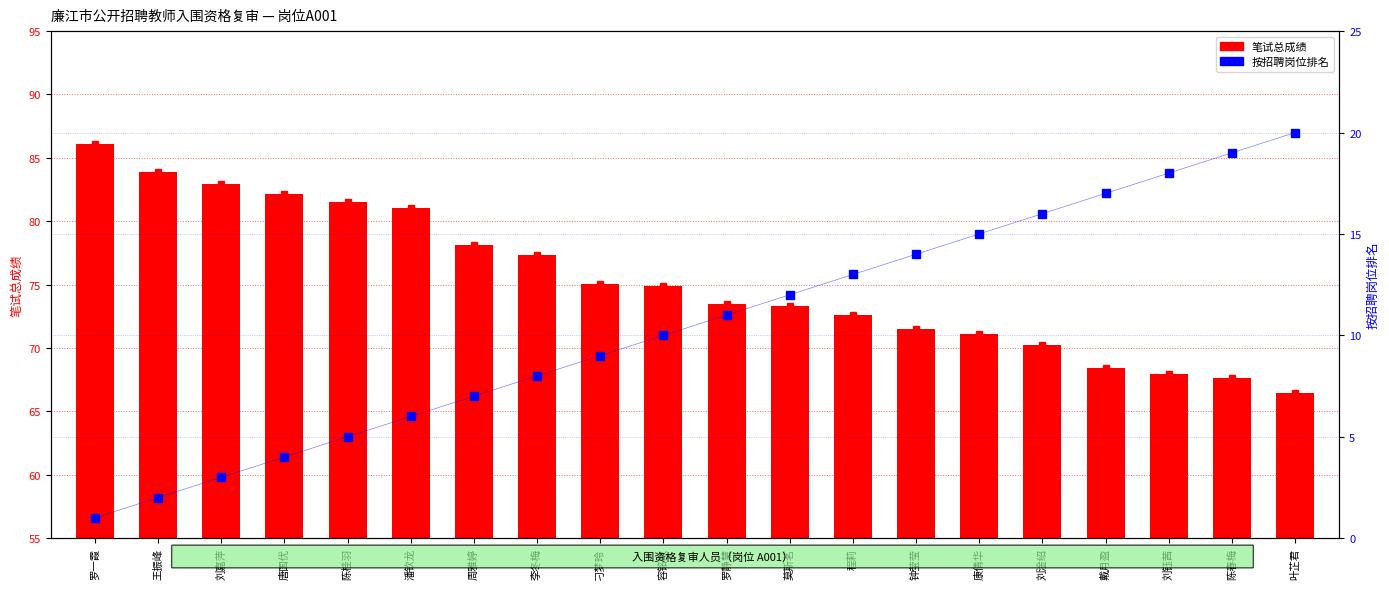

Where does the data first go above 11?

莫斯茗